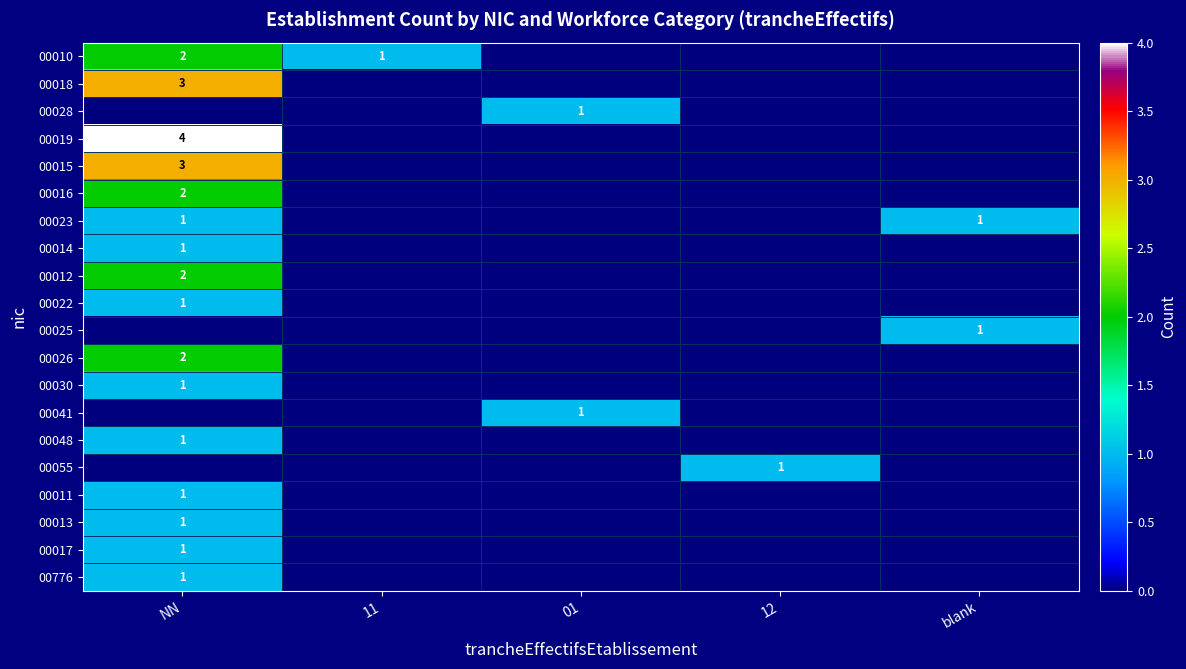

At blank, list the series in order from smallest to largest.

00010, 00018, 00028, 00019, 00015, 00016, 00014, 00012, 00022, 00026, 00030, 00041, 00048, 00055, 00011, 00013, 00017, 00776, 00023, 00025